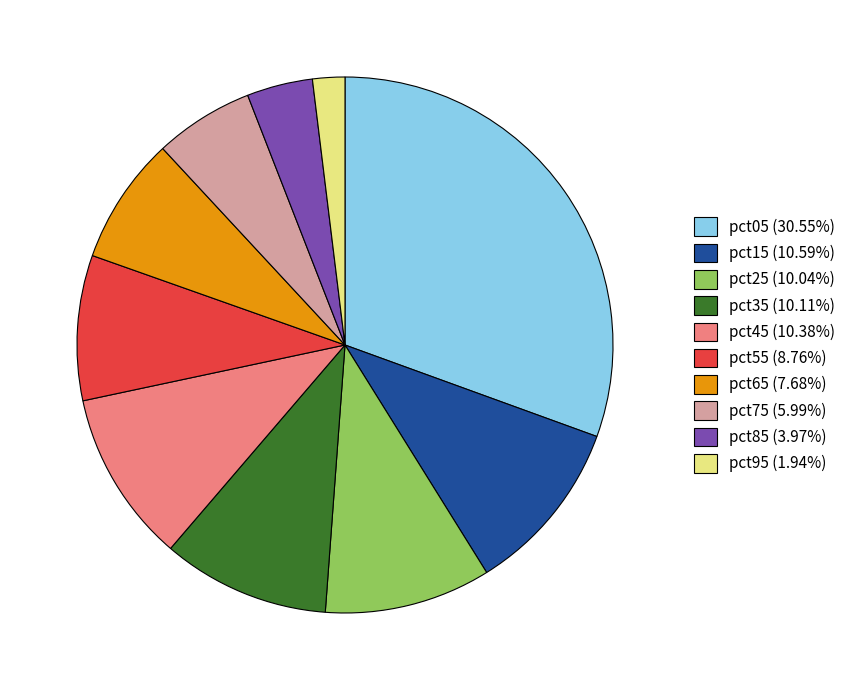

What is the ratio of the value at pct55 (8.76%) to the value at pct45 (10.38%)?

0.8